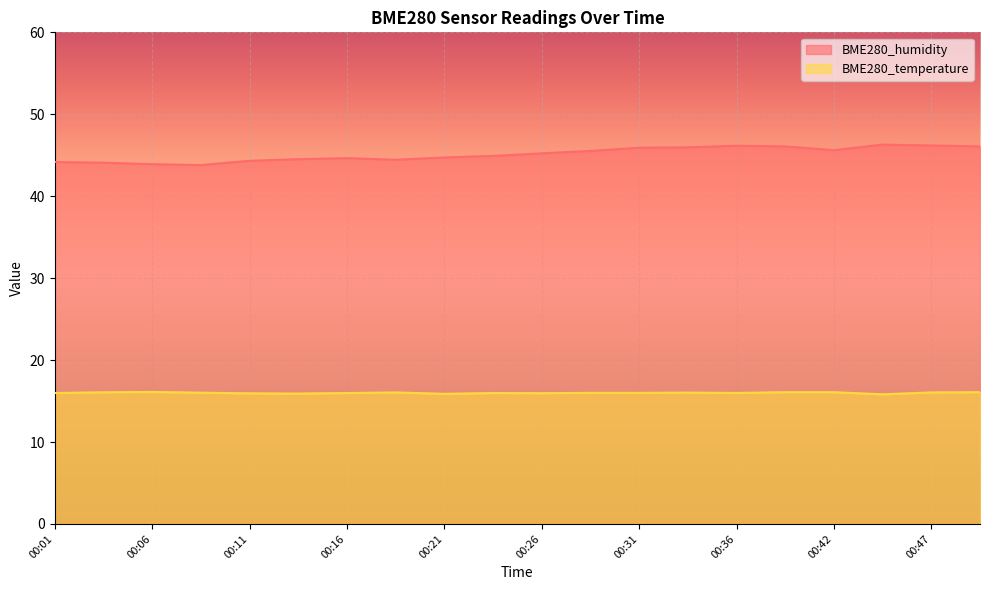

List the labels in order of BME280_temperature value, largest first.

00:06, 00:39, 00:42, 00:49, 00:04, 00:19, 00:47, 00:34, 00:09, 00:29, 00:31, 00:36, 00:01, 00:16, 00:24, 00:26, 00:11, 00:14, 00:21, 00:44